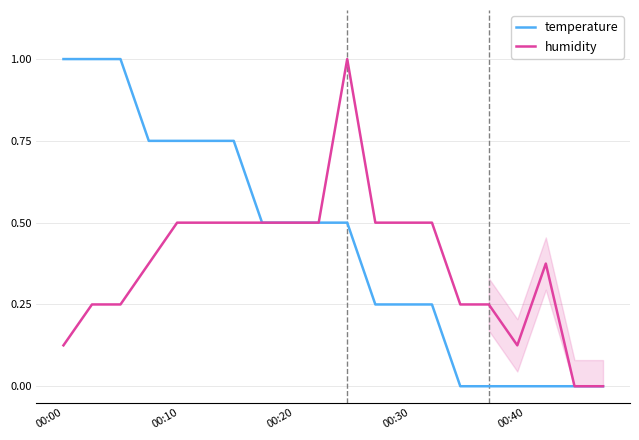

Which series has the largest total across all categories?

temperature